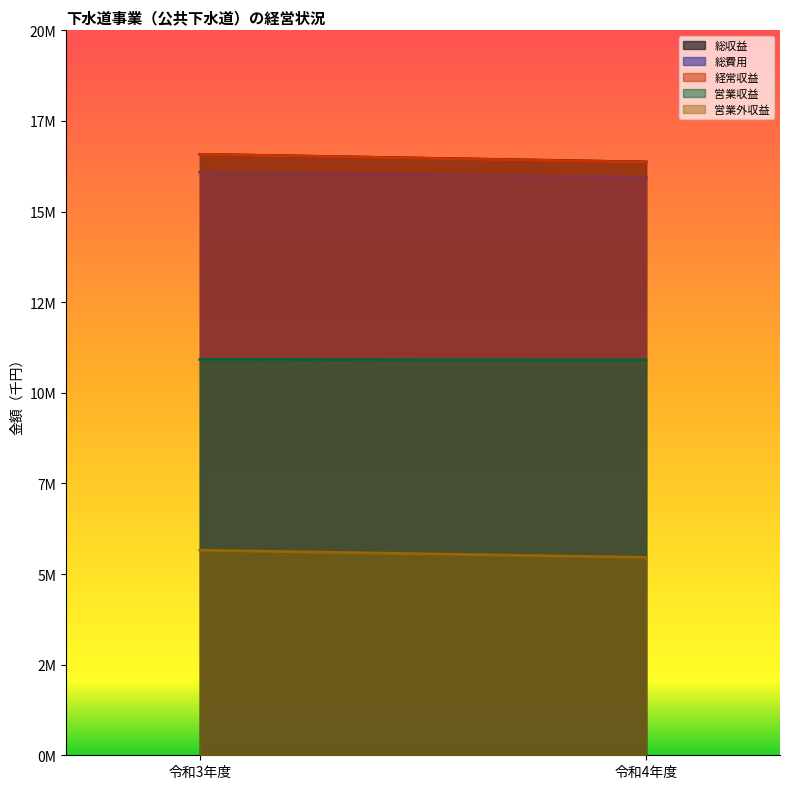

Reading left to right, extract all data points from this chart.

総収益: 令和3年度=16579088	令和4年度=16368237
総費用: 令和3年度=16086251	令和4年度=15945109
経常収益: 令和3年度=16579088	令和4年度=16364726
営業収益: 令和3年度=10921560	令和4年度=10904938
営業外収益: 令和3年度=5657528	令和4年度=5459788